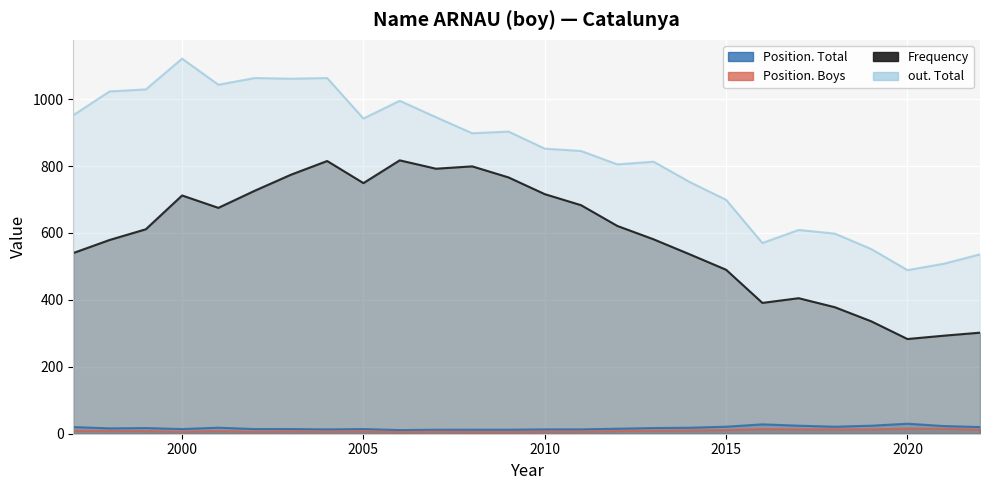

Is it true that Frequency equals 546 at 2019?

False